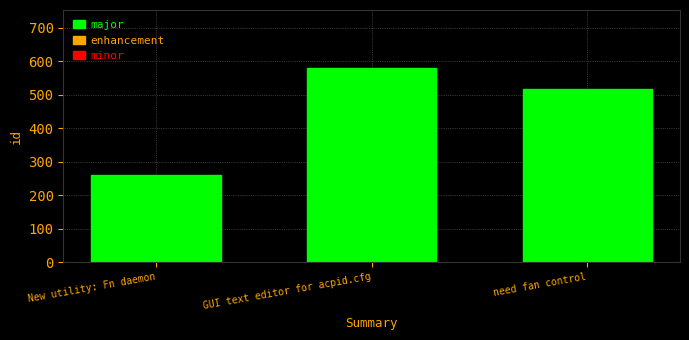

Reading left to right, what are all the values shown in this chart?

260	579	518